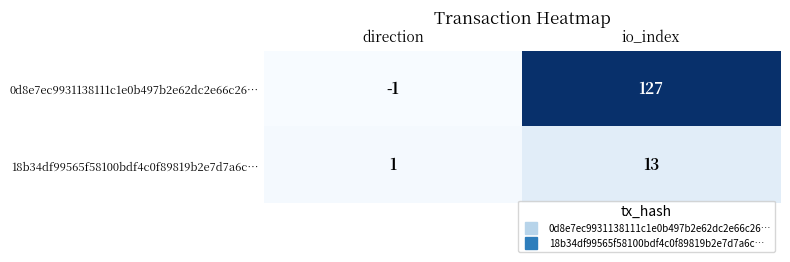

Rank the series by their maximum value, from highest to lowest.

0d8e7ec9931138111c1e0b497b2e62dc2e66c26…, 18b34df99565f58100bdf4c0f89819b2e7d7a6c…